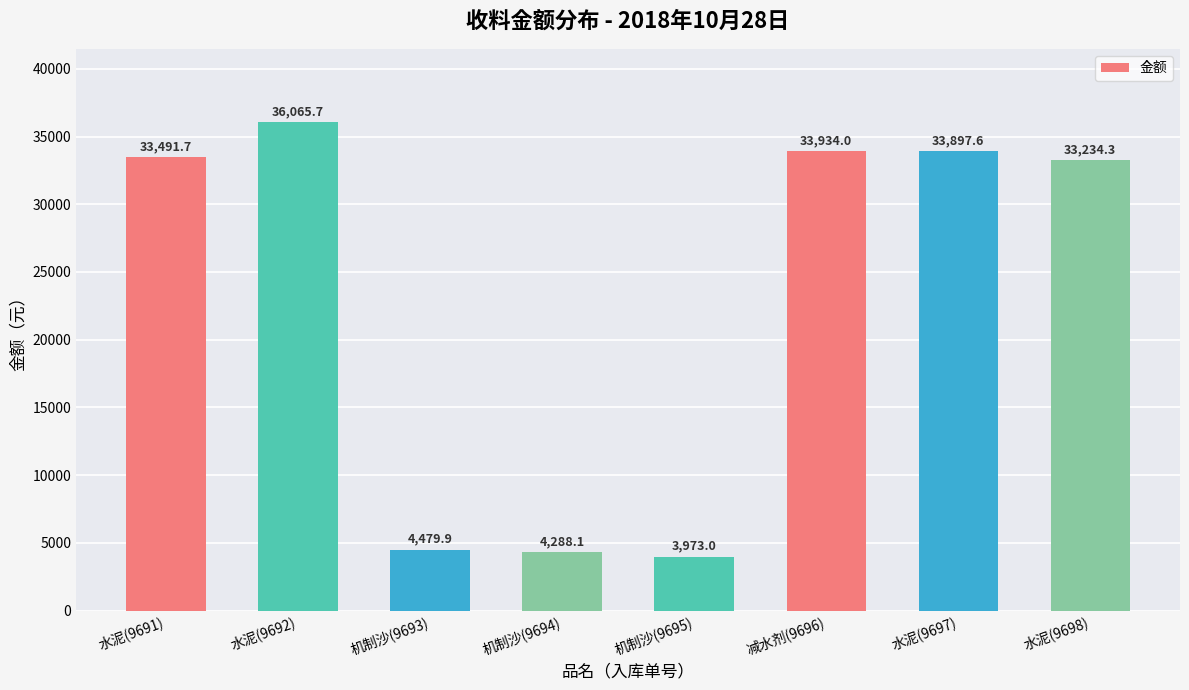

True or false: the data shows 33934.0 at 减水剂(9696).

True